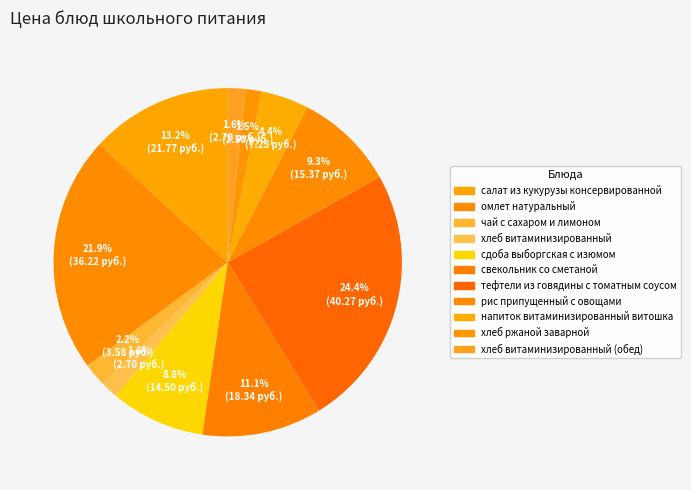

How many slices are in this pie chart?

11